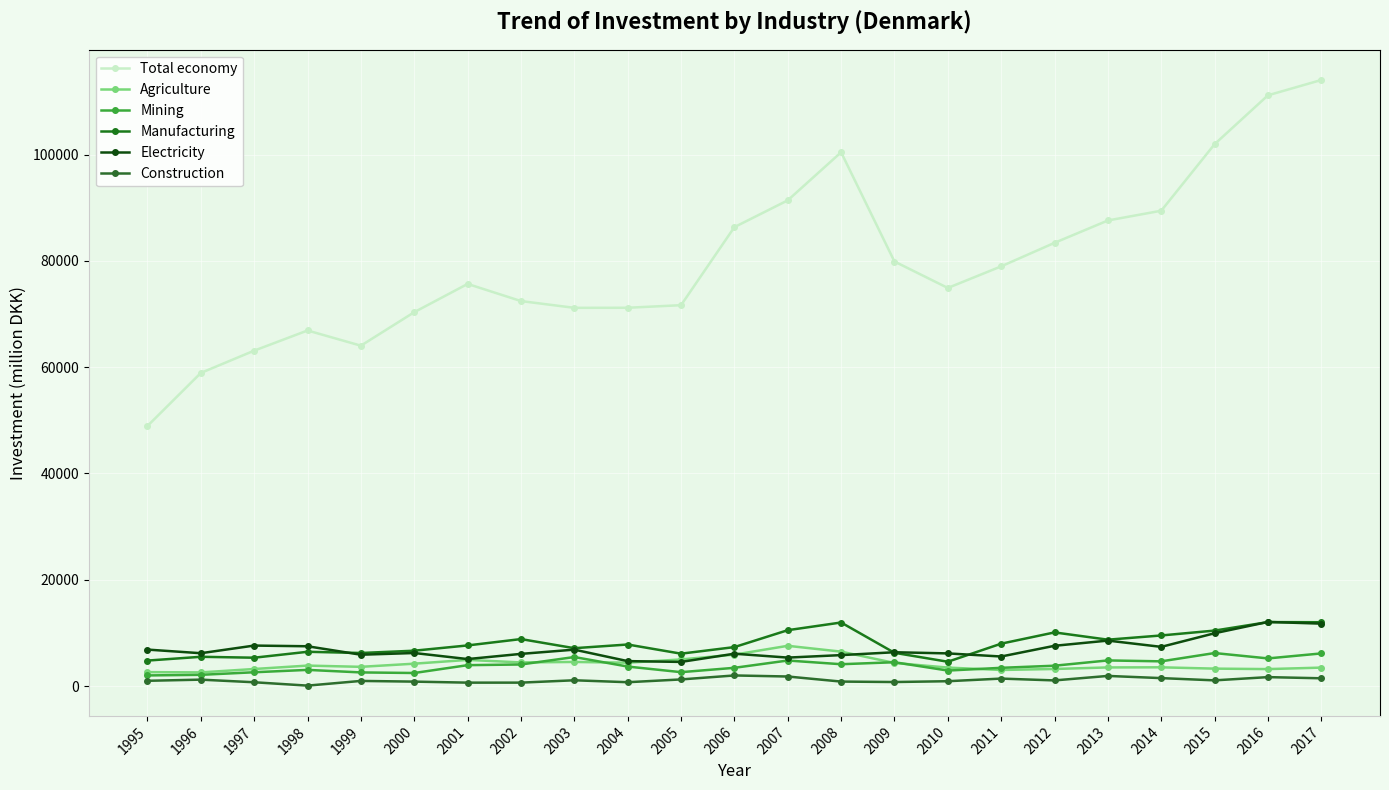

What is the sum of all Mining values?

88453